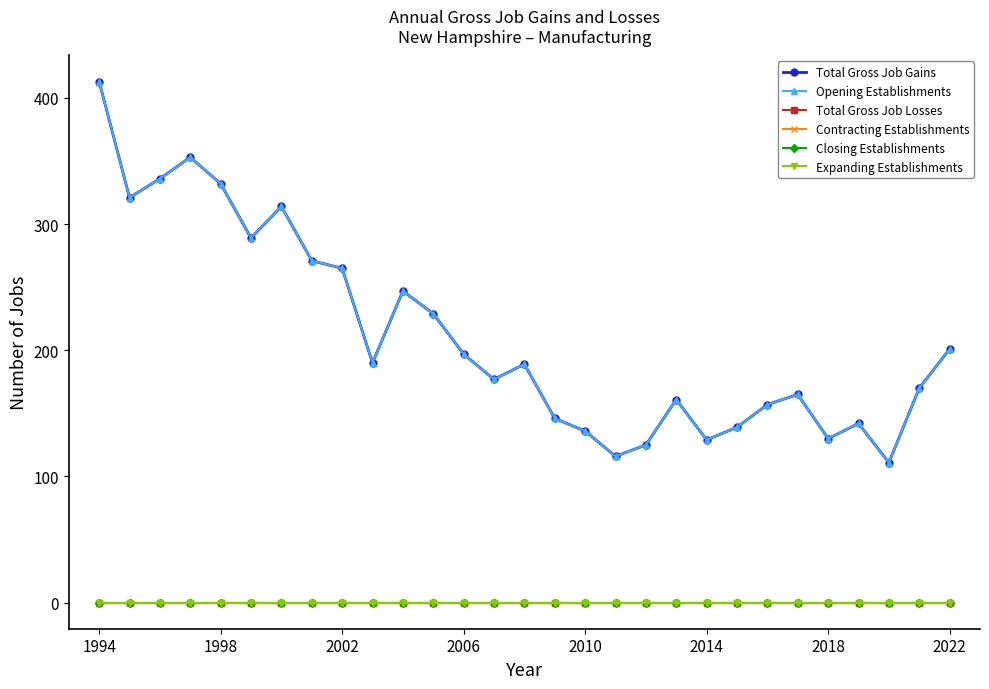

Reading left to right, list all the values displayed in this chart.

Total Gross Job Gains: 413	321	336	353	332	289	314	271	265	190	247	229	197	177	189	146	136	116	125	161	129	139	157	165	130	142	111	170	201
Opening Establishments: 413	321	336	353	332	289	314	271	265	190	247	229	197	177	189	146	136	116	125	161	129	139	157	165	130	142	111	170	201
Total Gross Job Losses: 0	0	0	0	0	0	0	0	0	0	0	0	0	0	0	0	0	0	0	0	0	0	0	0	0	0	0	0	0
Contracting Establishments: 0	0	0	0	0	0	0	0	0	0	0	0	0	0	0	0	0	0	0	0	0	0	0	0	0	0	0	0	0
Closing Establishments: 0	0	0	0	0	0	0	0	0	0	0	0	0	0	0	0	0	0	0	0	0	0	0	0	0	0	0	0	0
Expanding Establishments: 0	0	0	0	0	0	0	0	0	0	0	0	0	0	0	0	0	0	0	0	0	0	0	0	0	0	0	0	0